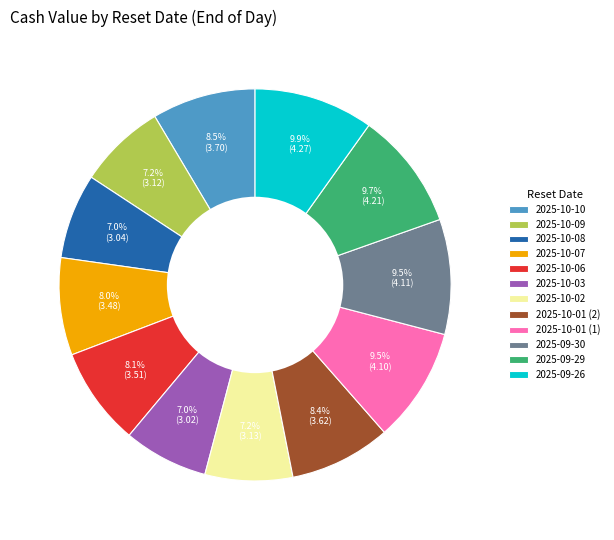

Do 2025-10-07 and 2025-09-30 together represent more than half of the pie?

No